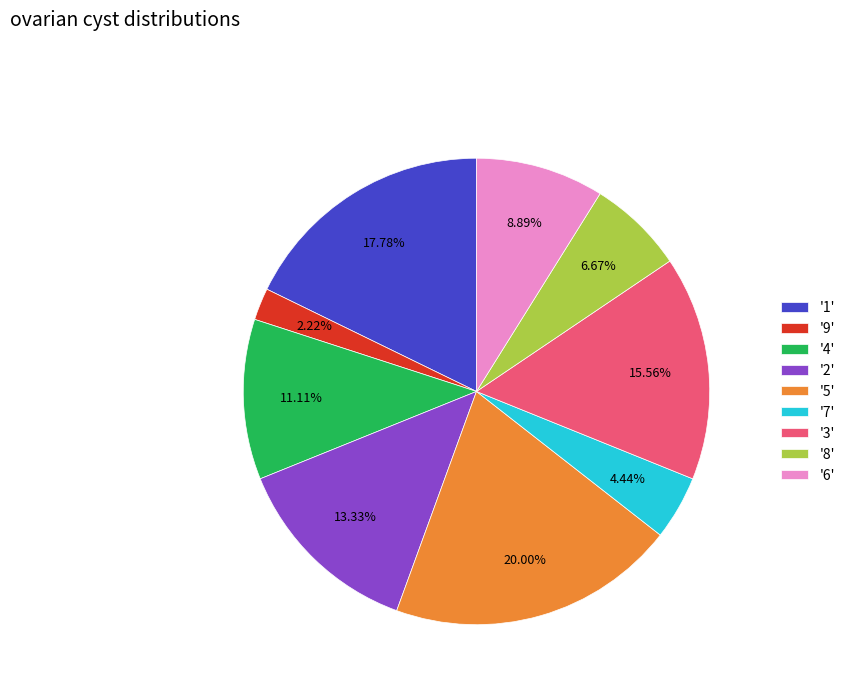

How many slices are in this pie chart?

9